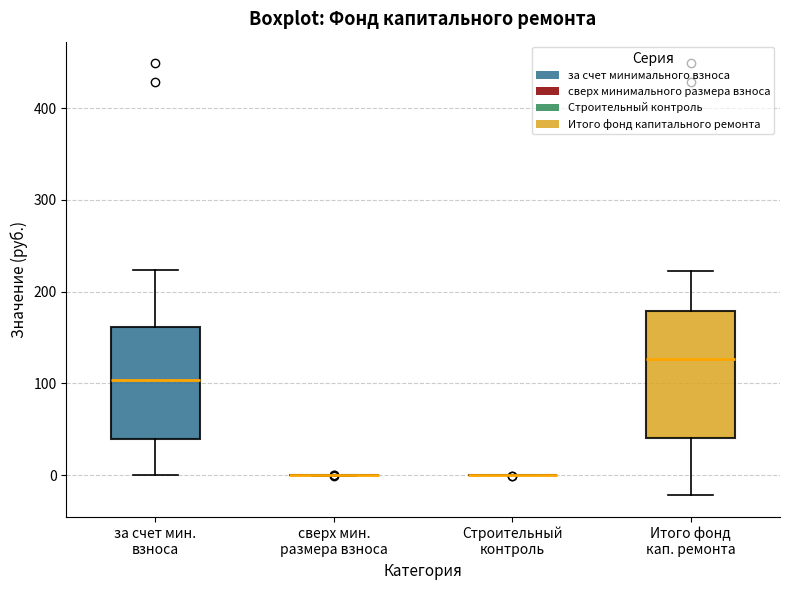

Where does the lower whisker of the box for за счет мин. взноса end on the y-axis? The values are not printed on the chart, so give them approximately, as read against the axis.

0